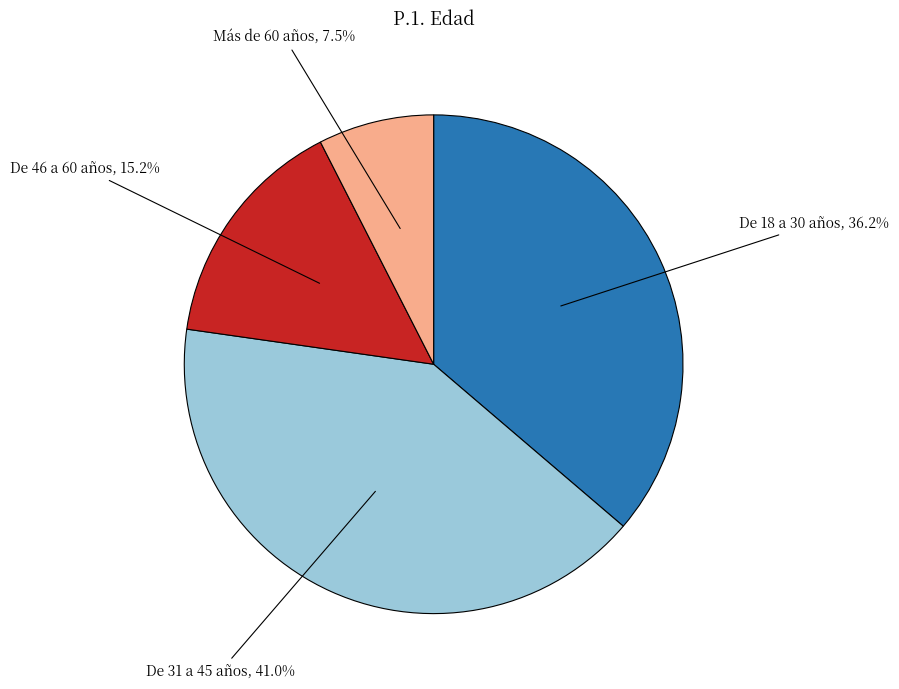

Is there a majority slice in this chart?

No